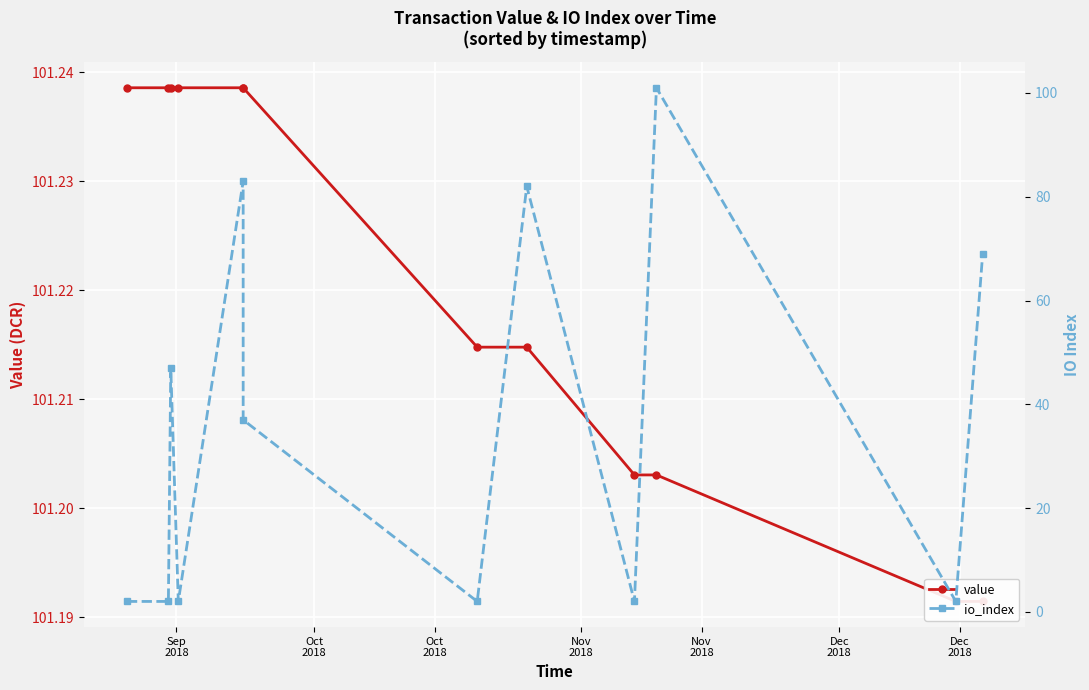

Is the value of value at Dec
2018 greater than the value of io_index at Dec
2018?

Yes